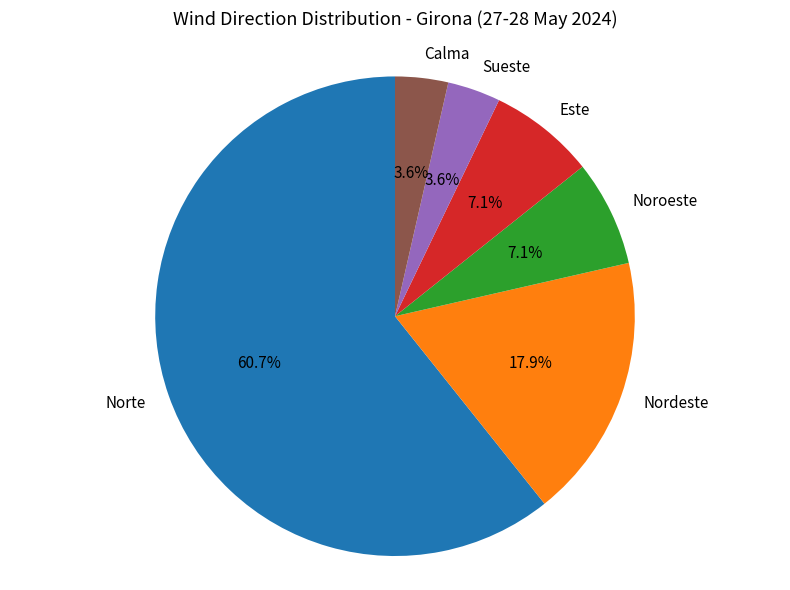

Combined, do Este and Noroeste account for over 50%?

No